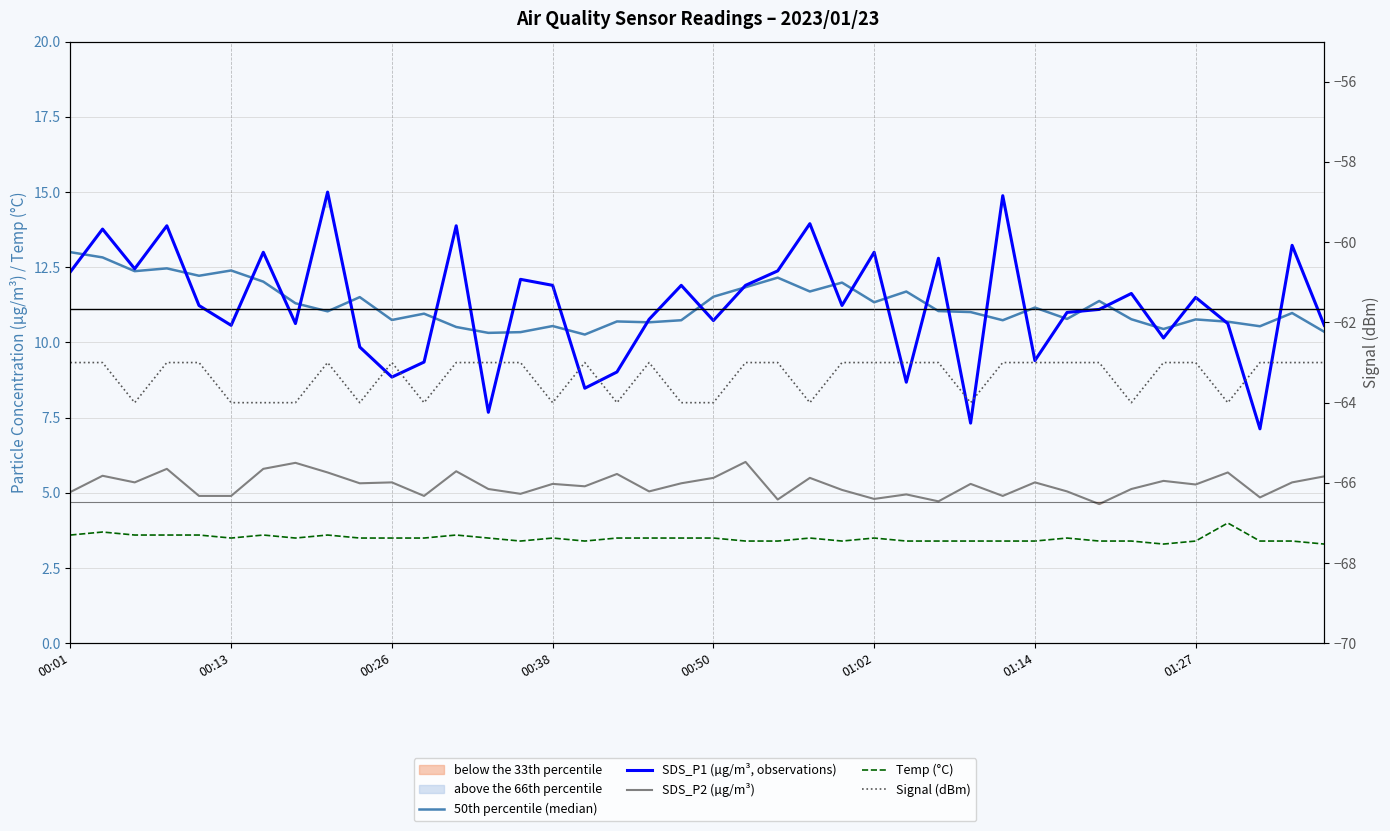

Reading left to right, list all the values displayed in this chart.

50th percentile (median): 13.0	12.8	12.4	12.5	12.2	12.4	12.0	11.3	11.0	11.5	10.7	11.0	10.5	10.3	10.3	10.5	10.3	10.7	10.7	10.7	11.5	11.8	12.2	11.7	12.0	11.3	11.7	11.0	11.0	10.7	11.2	10.8	11.4	10.8	10.4	10.8	10.7	10.5	11.0	10.4
SDS_P1 (µg/m³, observations): 12.3	13.8	12.4	13.9	11.2	10.6	13.0	10.6	15.0	9.8	8.8	9.3	13.9	7.7	12.1	11.9	8.5	9.0	10.8	11.9	10.7	11.9	12.4	13.9	11.2	13.0	8.7	12.8	7.3	14.9	9.4	11.0	11.1	11.6	10.2	11.5	10.6	7.1	13.2	10.6
SDS_P2 (µg/m³): 5.0	5.6	5.3	5.8	4.9	4.9	5.8	6.0	5.7	5.3	5.3	4.9	5.7	5.1	5.0	5.3	5.2	5.6	5.0	5.3	5.5	6.0	4.8	5.5	5.1	4.8	5.0	4.7	5.3	4.9	5.3	5.0	4.6	5.1	5.4	5.3	5.7	4.8	5.3	5.5
Temp (°C): 3.6	3.7	3.6	3.6	3.6	3.5	3.6	3.5	3.6	3.5	3.5	3.5	3.6	3.5	3.4	3.5	3.4	3.5	3.5	3.5	3.5	3.4	3.4	3.5	3.4	3.5	3.4	3.4	3.4	3.4	3.4	3.5	3.4	3.4	3.3	3.4	4.0	3.4	3.4	3.3
Signal (dBm): -63.0	-63.0	-64.0	-63.0	-63.0	-64.0	-64.0	-64.0	-63.0	-64.0	-63.0	-64.0	-63.0	-63.0	-63.0	-64.0	-63.0	-64.0	-63.0	-64.0	-64.0	-63.0	-63.0	-64.0	-63.0	-63.0	-63.0	-63.0	-64.0	-63.0	-63.0	-63.0	-63.0	-64.0	-63.0	-63.0	-64.0	-63.0	-63.0	-63.0